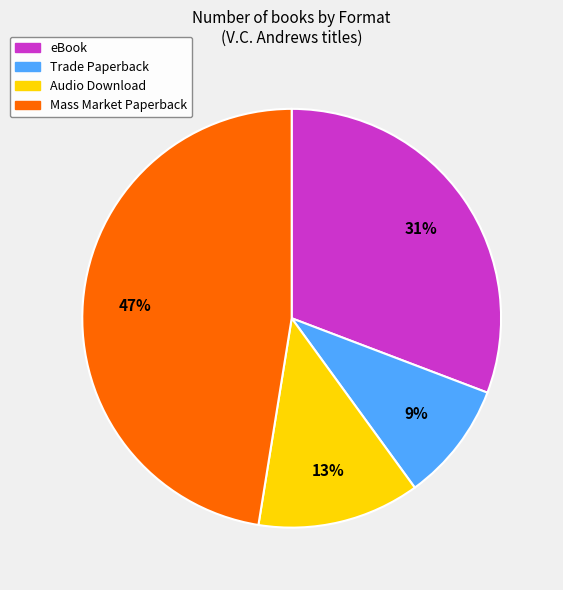

To the nearest percent, what is the difference between the largest and smallest slice percentages?

38%